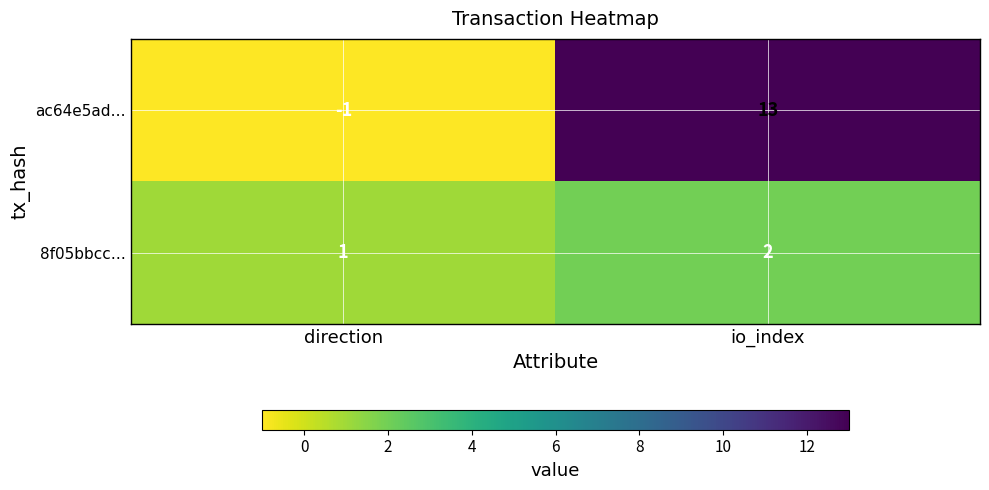

Which series changed the most between direction and io_index?

ac64e5ad…